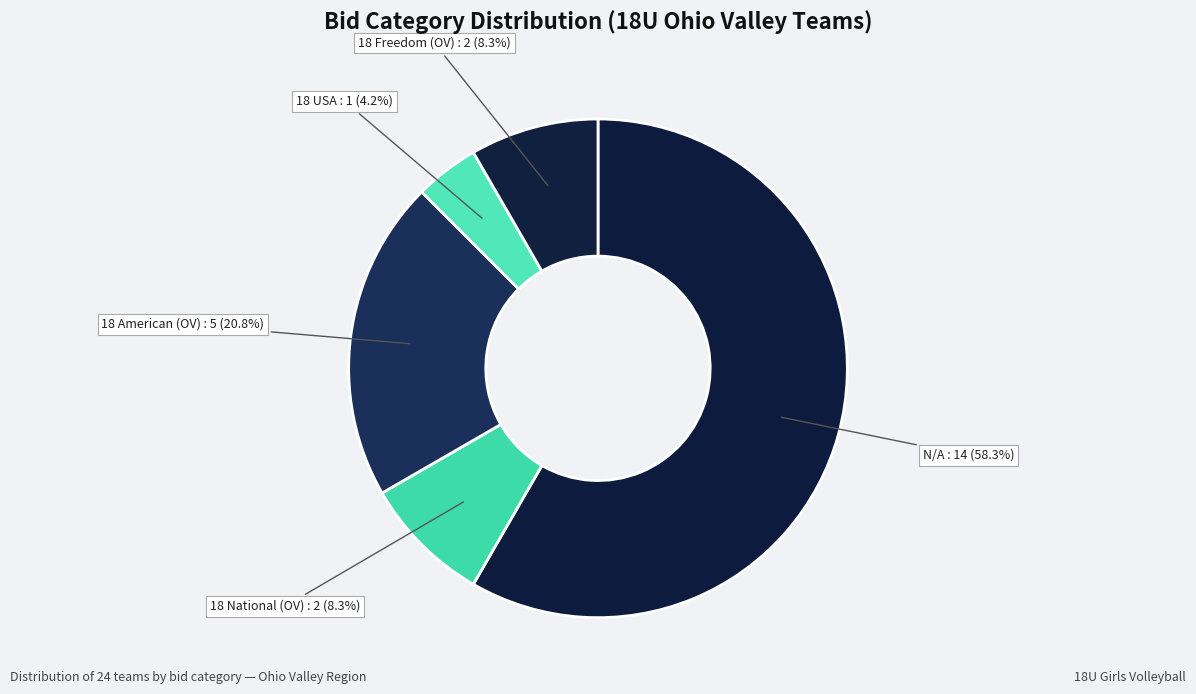

How many segments does this pie chart have?

5